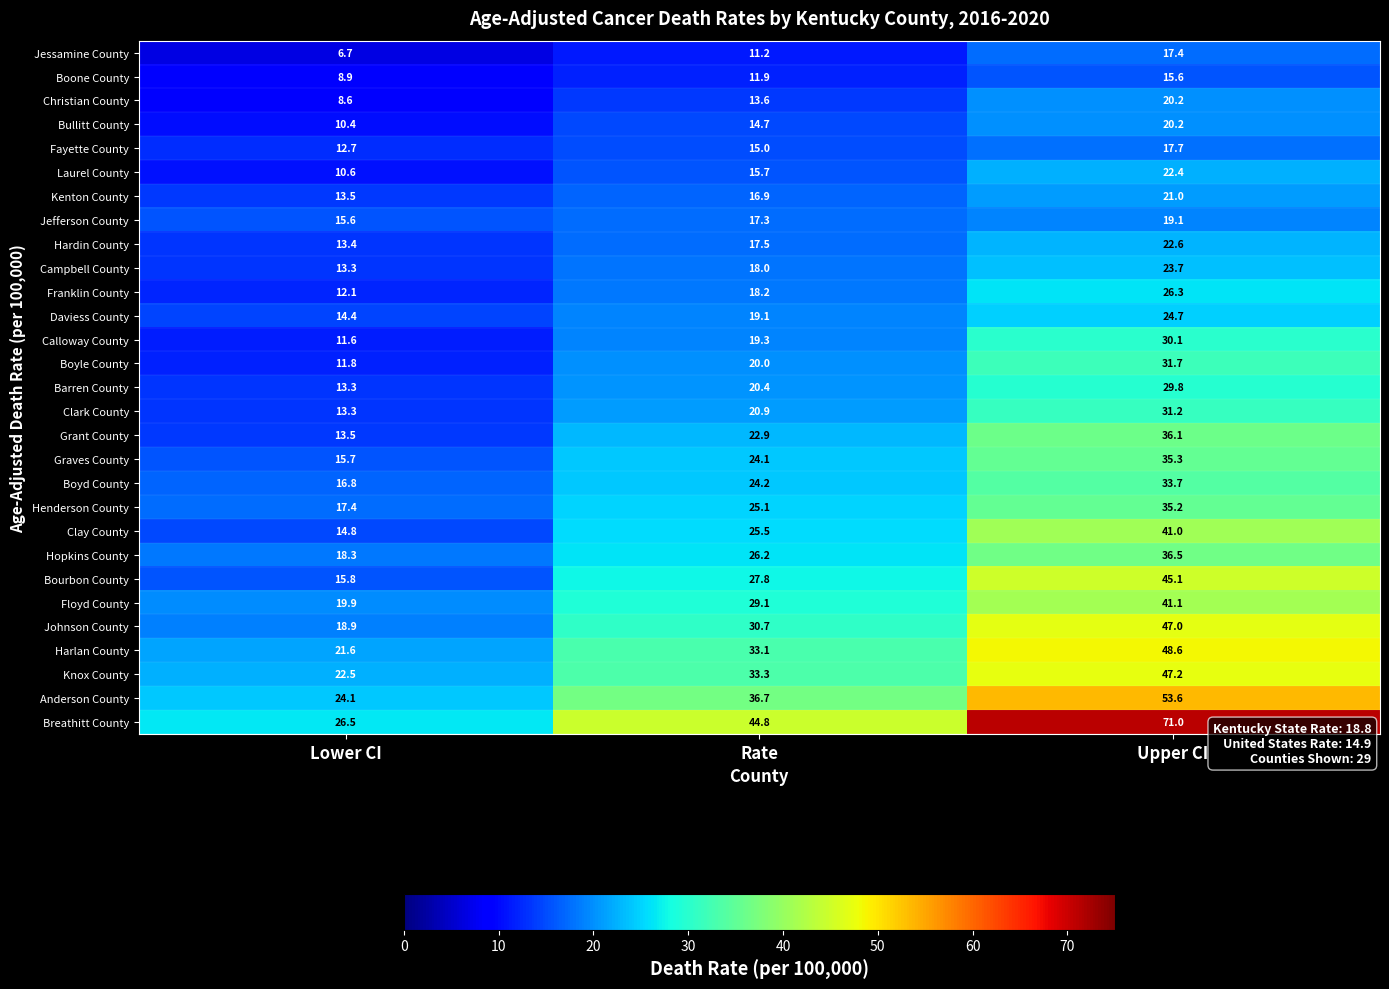

At which label does Clark County first exceed 20?

Rate